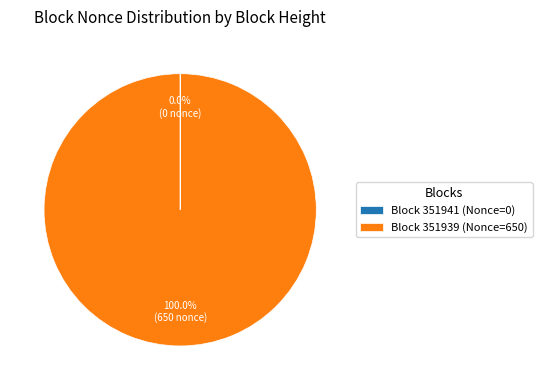

Is there any slice that represents more than half of the pie?

Yes